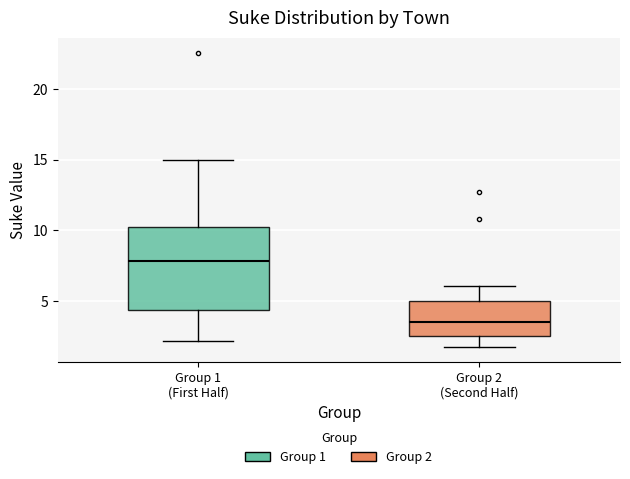

Comparing the boxes themselves (not the whiskers), which one is the tallest?

Group 1 (First Half)